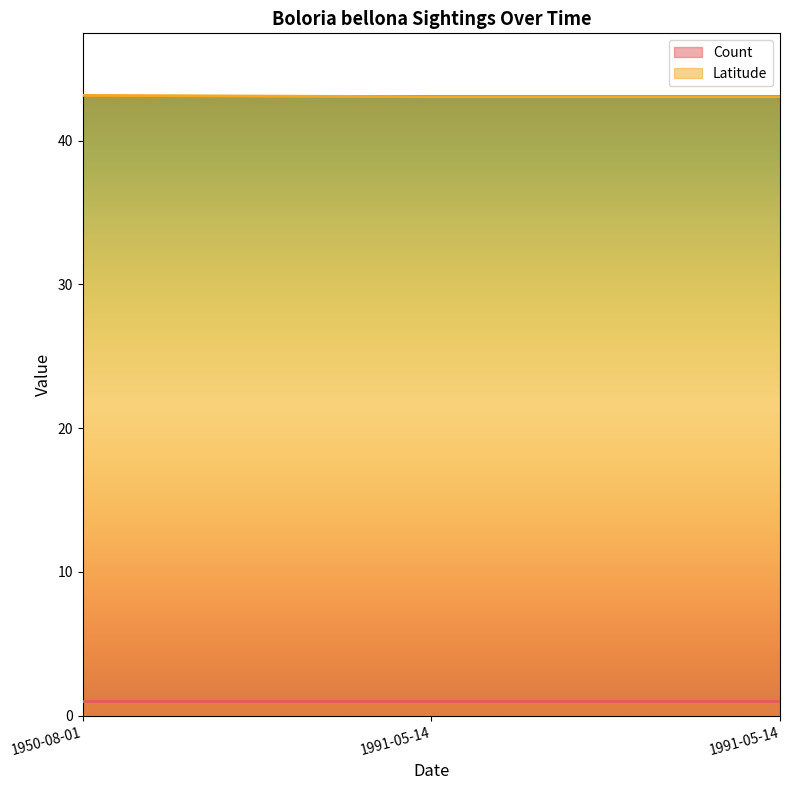

What are all the series names shown in the legend?

Count, Latitude